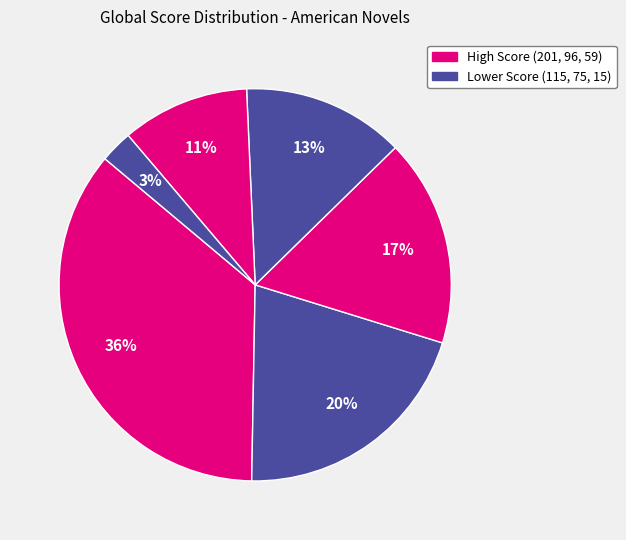

Which slice is the smallest?

Lila